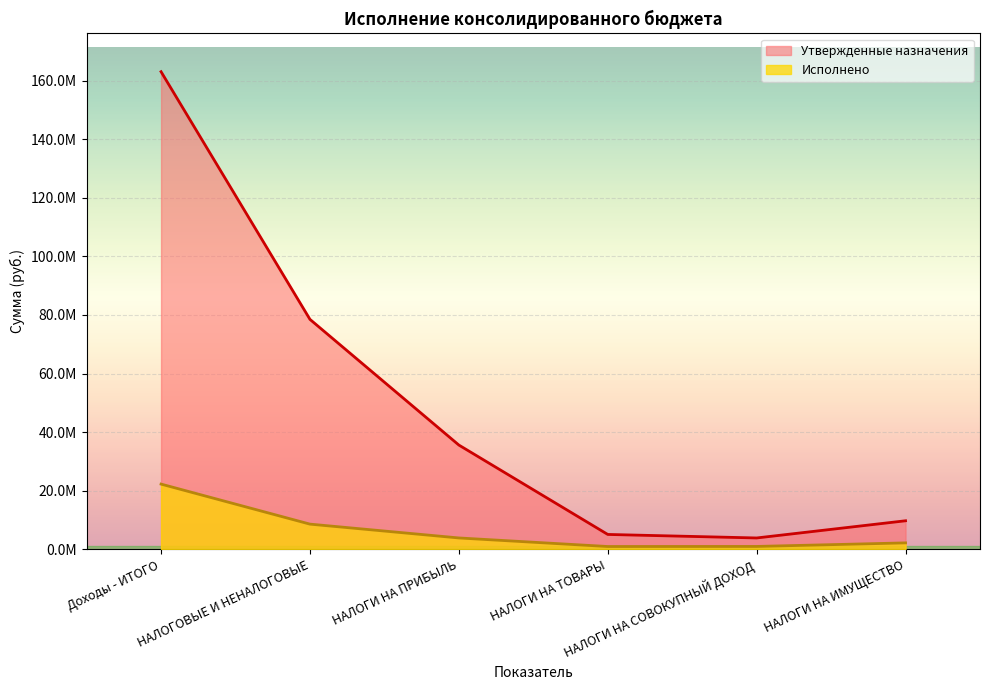

At which label is Исполнено closest to 11607317?

НАЛОГОВЫЕ И НЕНАЛОГОВЫЕ